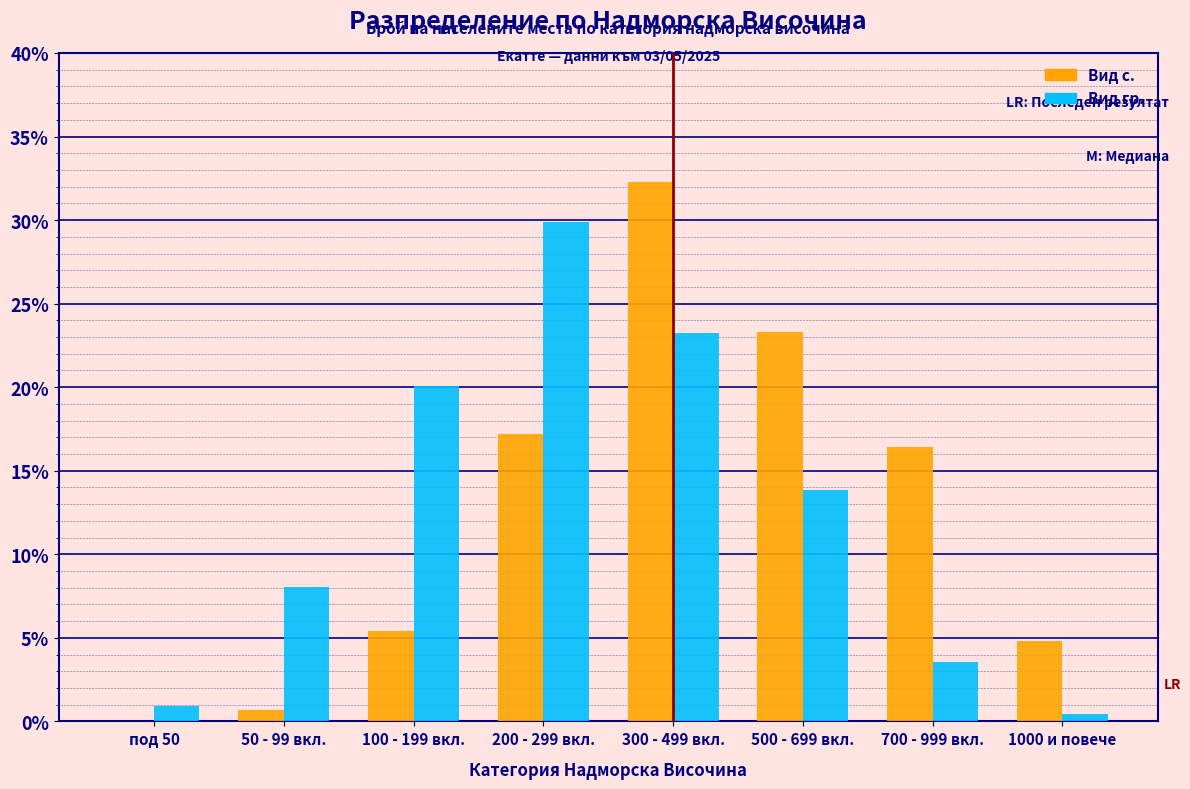

Reading right to left, extract all data points from this chart.

Вид с.: 1000 и повече=4.8	700 - 999 вкл.=16.4	500 - 699 вкл.=23.3	300 - 499 вкл.=32.3	200 - 299 вкл.=17.2	100 - 199 вкл.=5.4	50 - 99 вкл.=0.7	под 50=0.0
Вид гр.: 1000 и повече=0.4	700 - 999 вкл.=3.6	500 - 699 вкл.=13.8	300 - 499 вкл.=23.2	200 - 299 вкл.=29.9	100 - 199 вкл.=20.1	50 - 99 вкл.=8.0	под 50=0.9